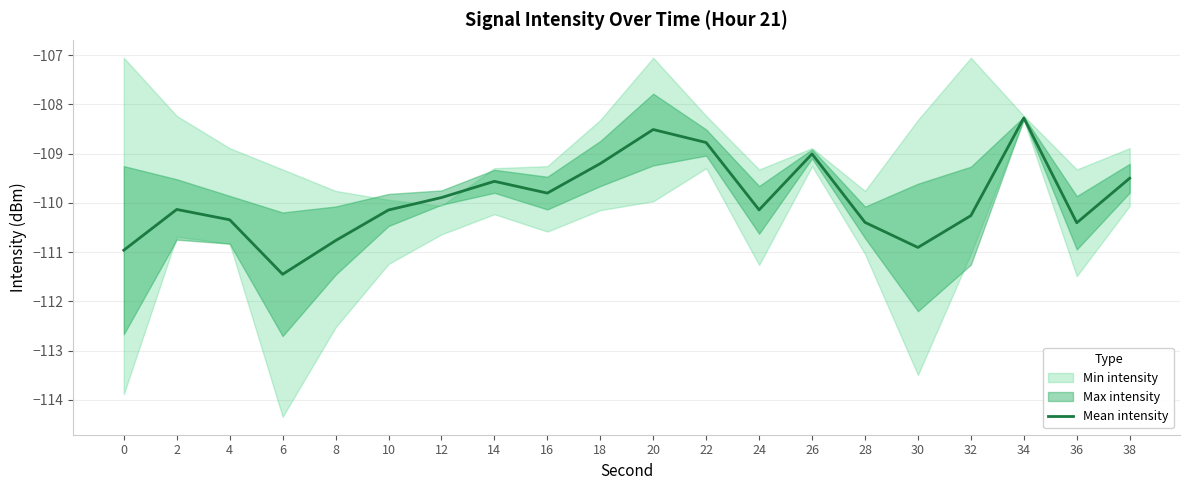

How many data points does each series have?

20